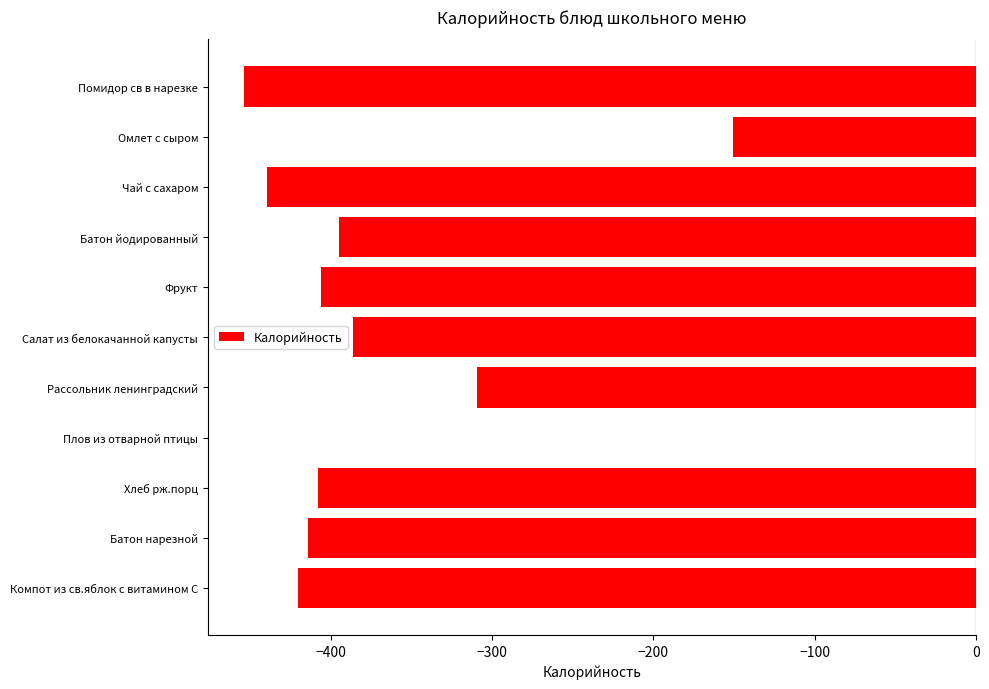

What is the approximate value at Рассольник ленинградский?

-309.4